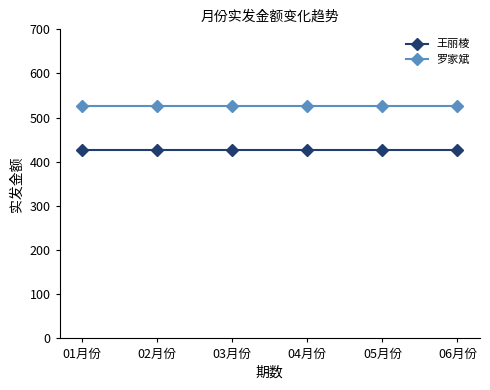

Is the value of 王丽棱 at 05月份 greater than the value of 罗家斌 at 04月份?

No